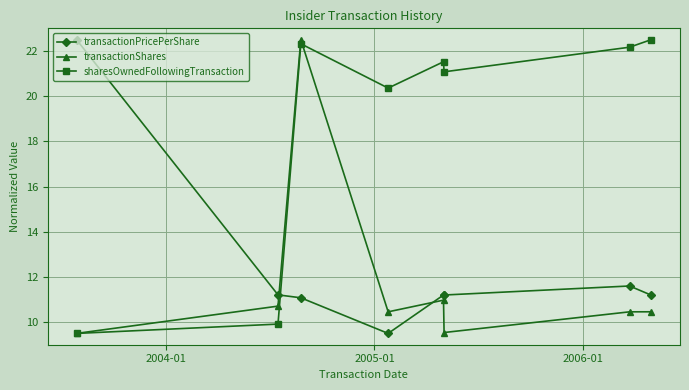

True or false: transactionPricePerShare and transactionShares cross at least once.

True